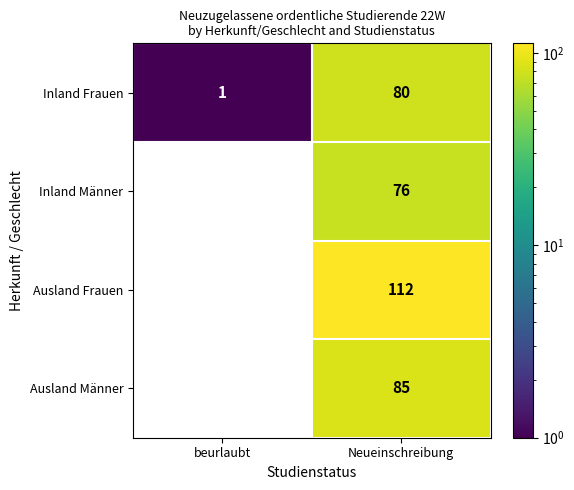

The value of Inland Frauen at beurlaubt is 1. True or false?

True